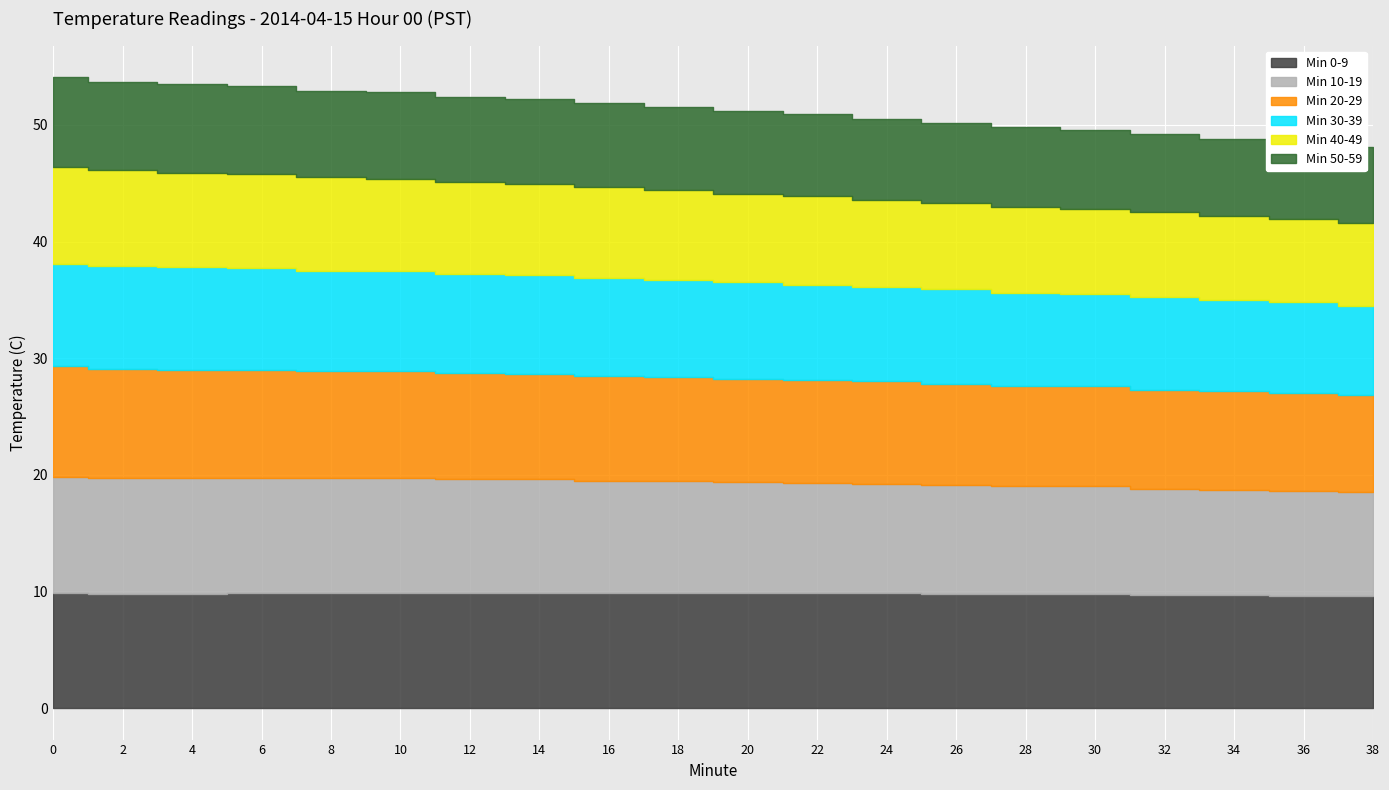

How many categories are shown in the chart?

20